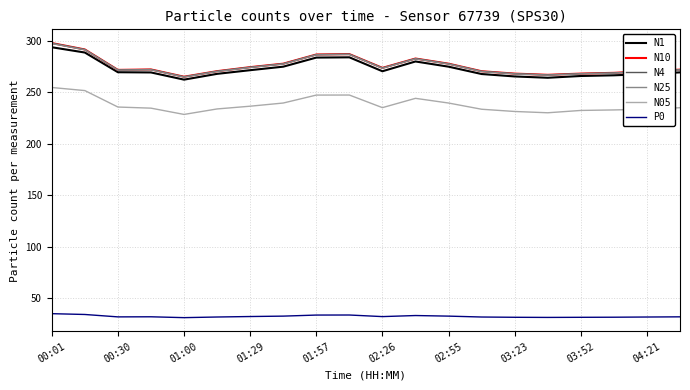

Which series has the widest spread of values?

N10